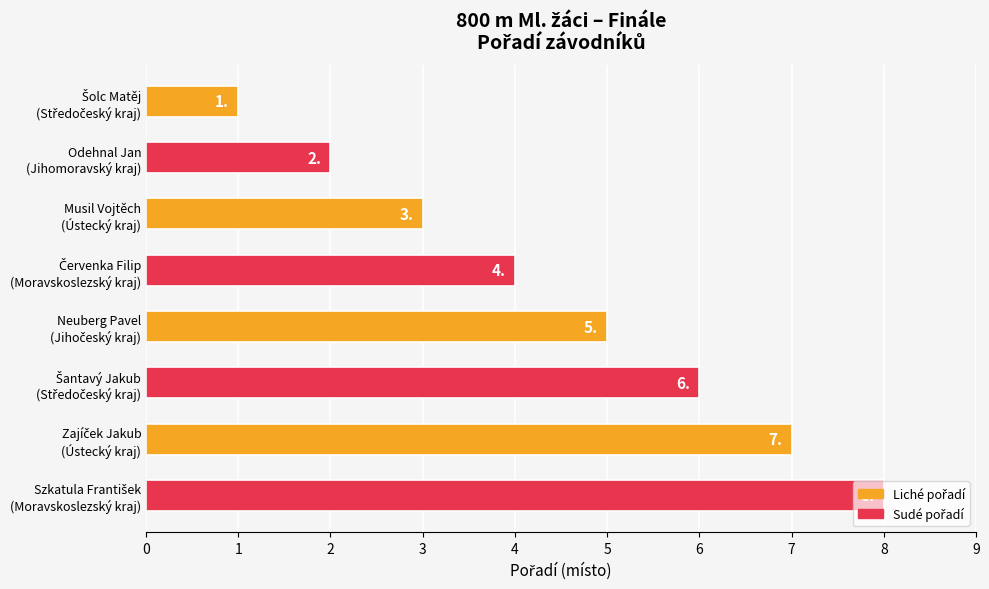

What is the minimum value shown in the chart?

1